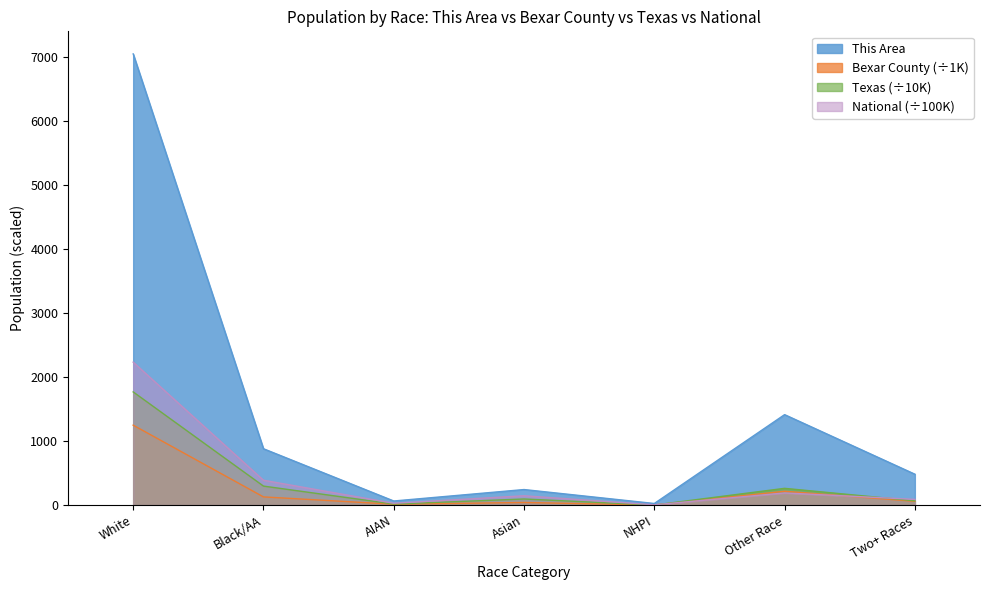

What is the difference between the maximum and minimum values in the National series?

2230.1